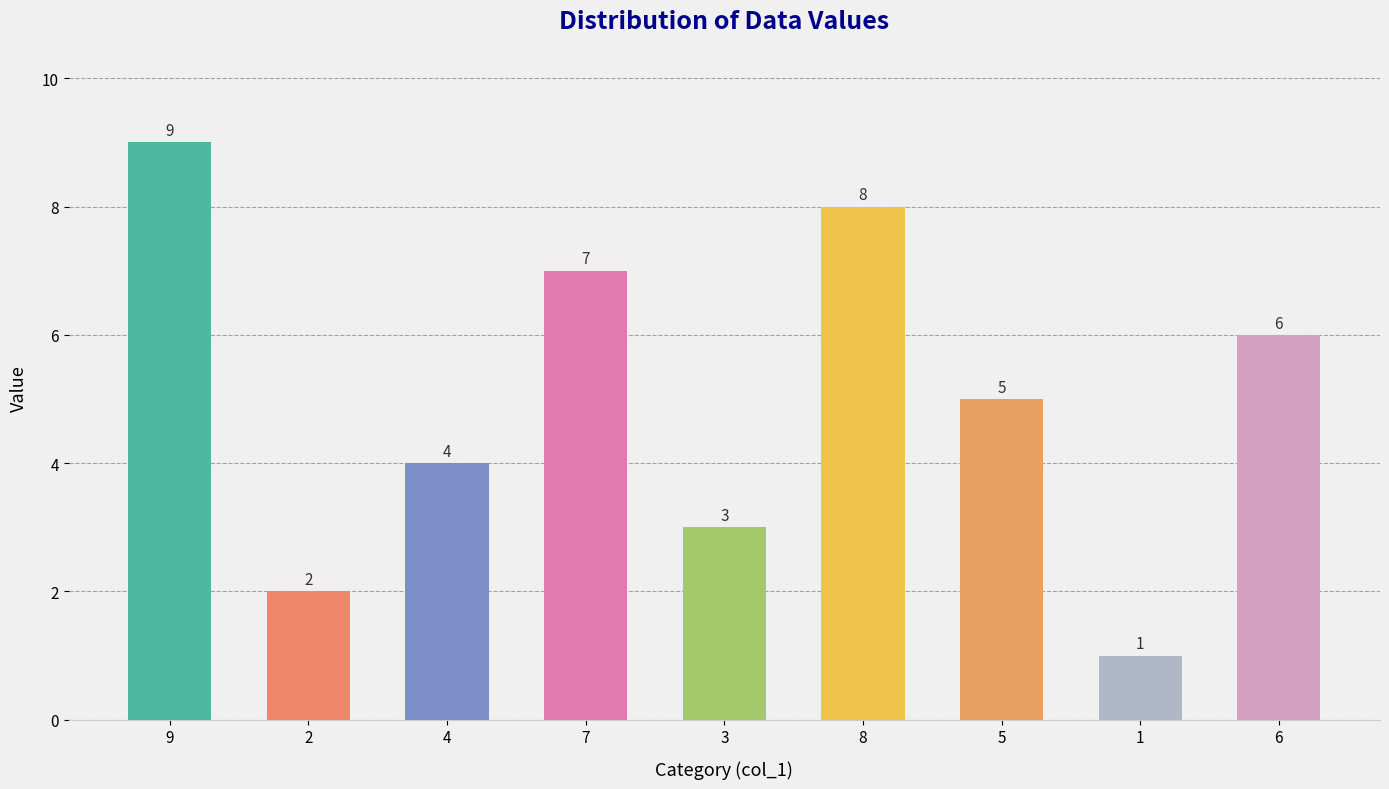

The chart shows a value of 5 at 3. True or false?

False